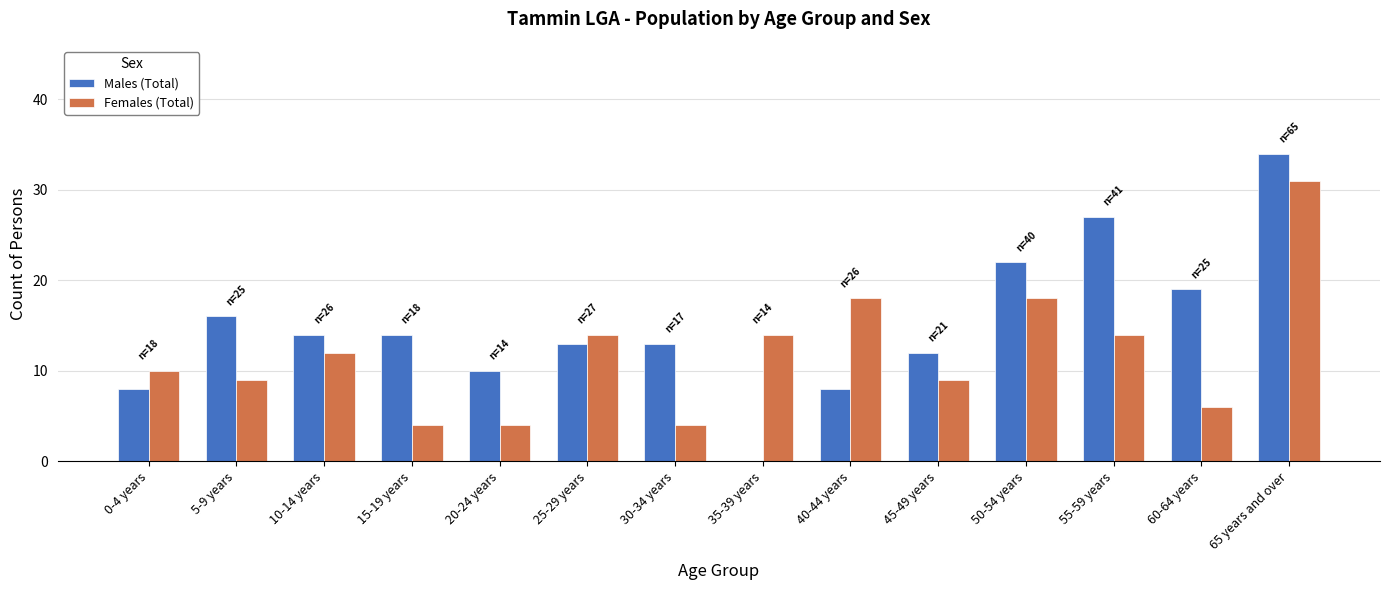

Is it true that Females (Total) equals 6 at 20-24 years?

False